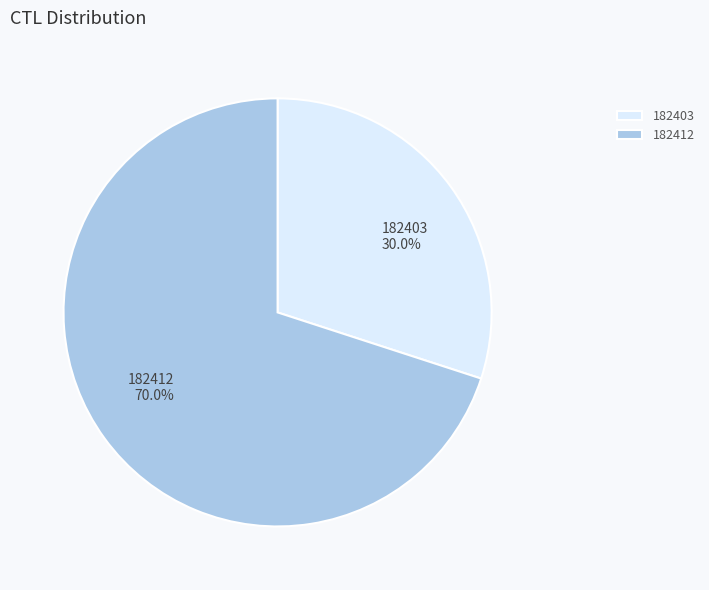

Which category has the biggest portion of the pie?

182412